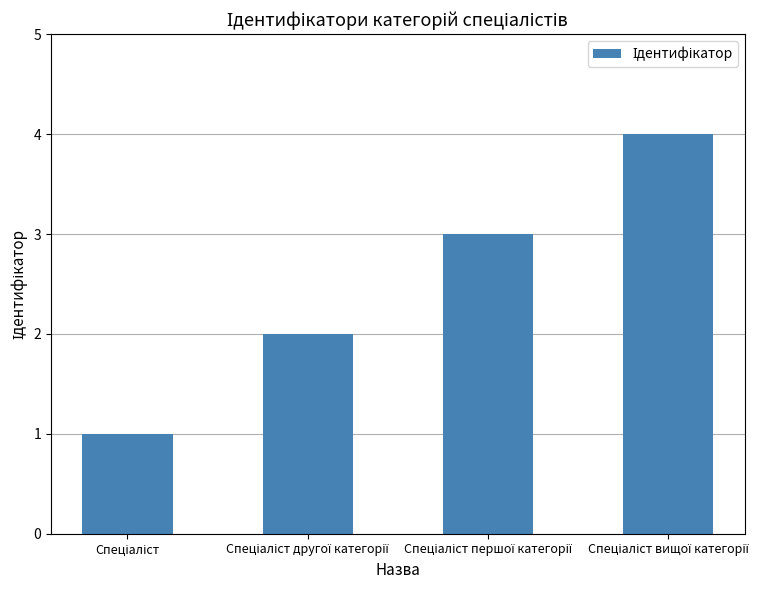

What is the difference between the maximum and minimum values?

3